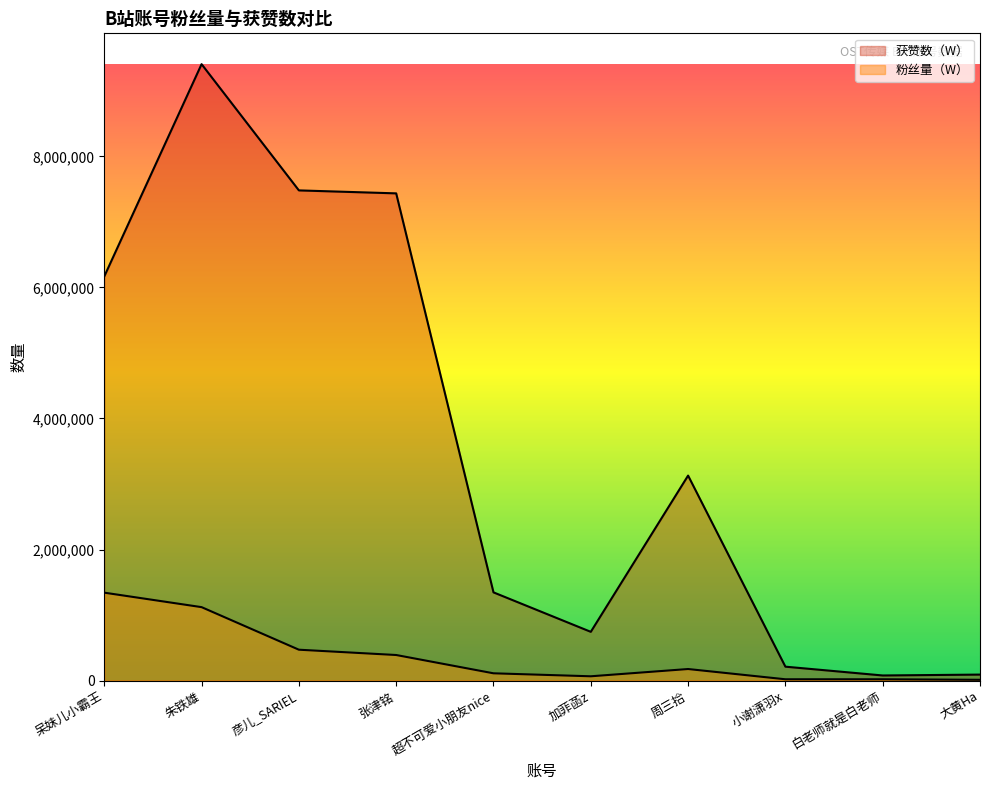

What is the difference between the highest and lowest values at 朱铁雄?

8288682